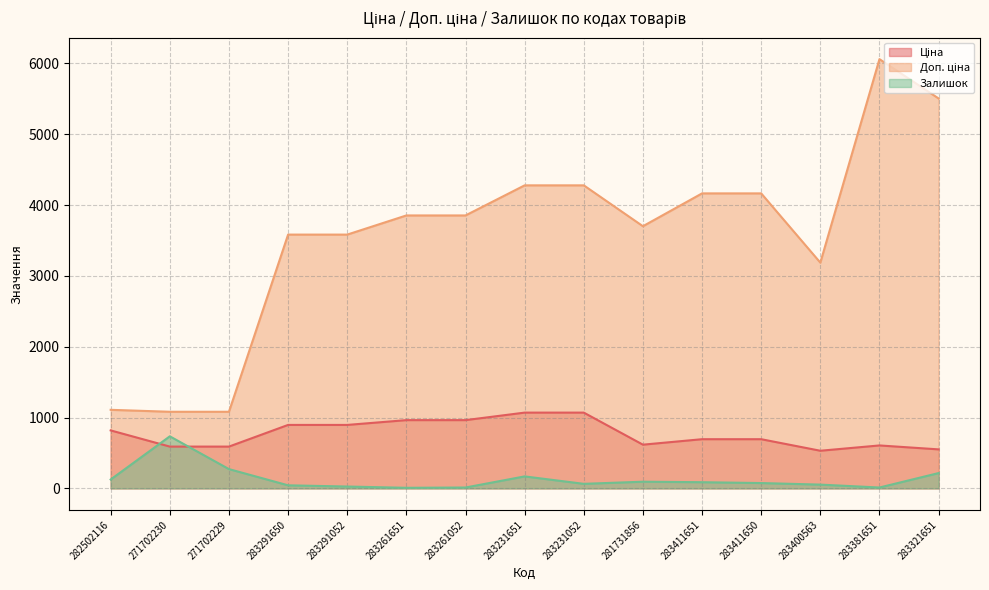

What is the label of the 5th point from the left?

283291052